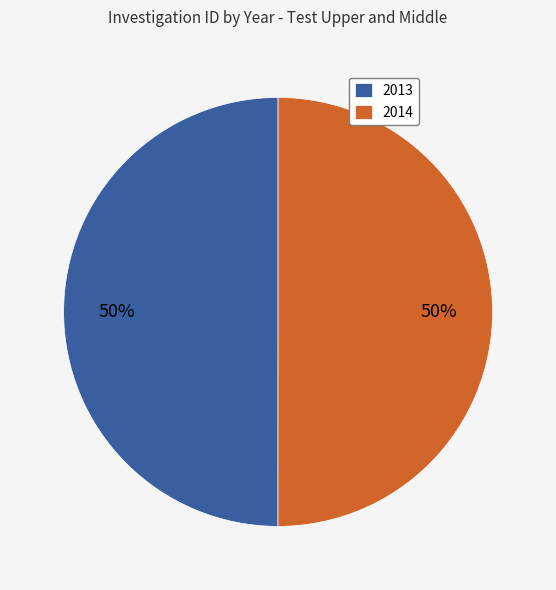

To the nearest percent, what is the average slice percentage?

50%